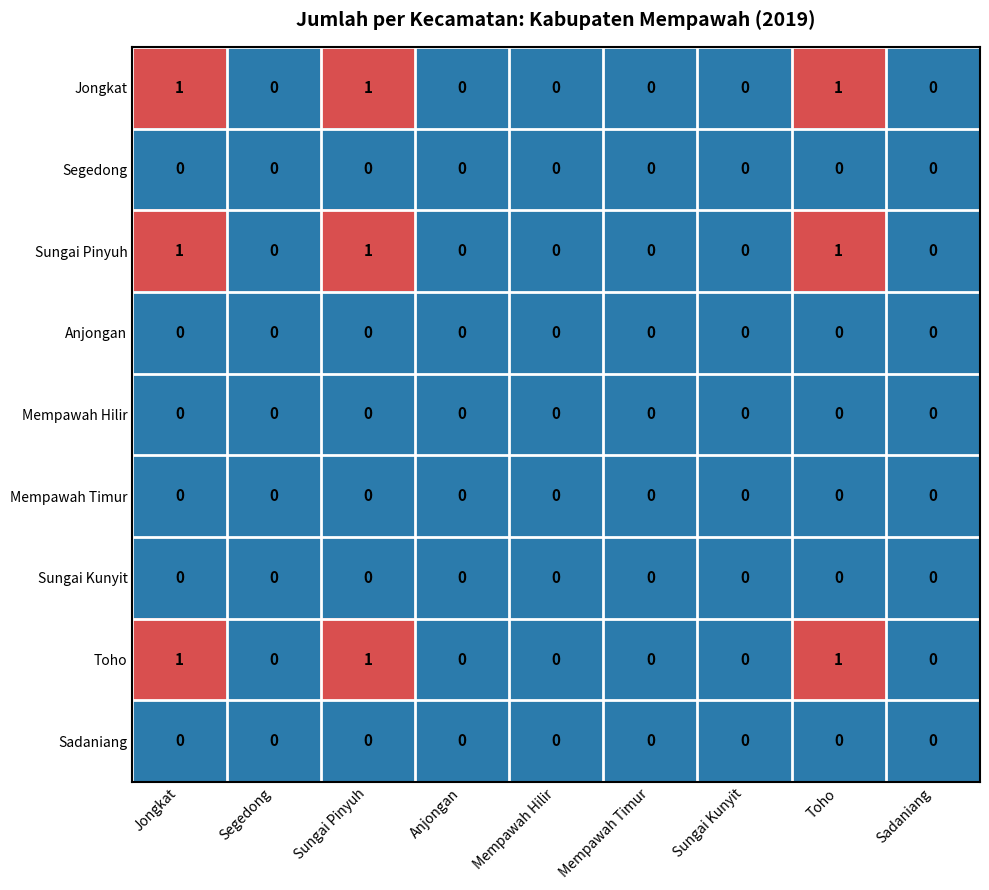

Is it true that Anjongan equals 0 at Mempawah Timur?

True